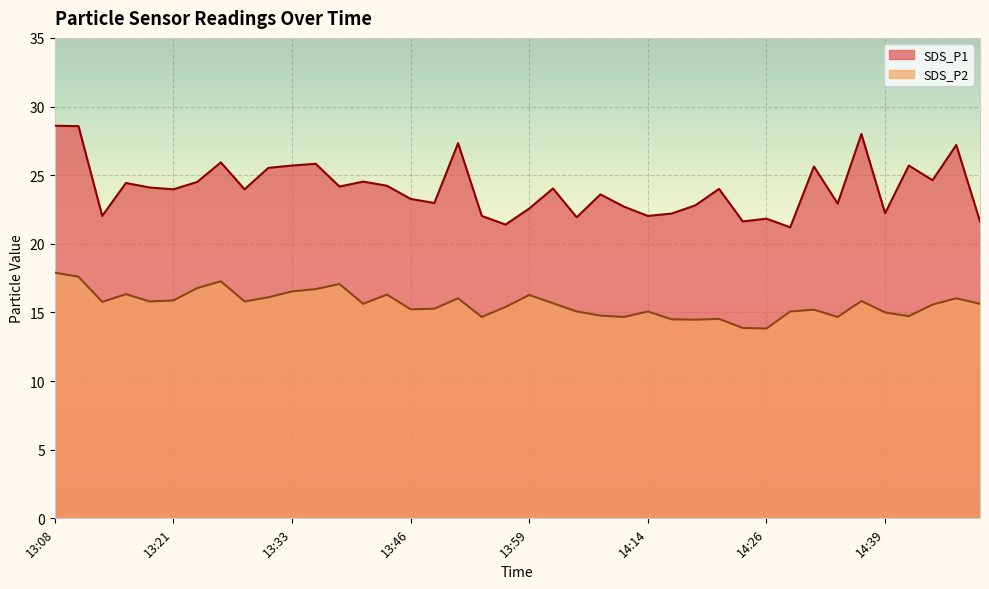

Rank the series by their maximum value, from highest to lowest.

SDS_P1, SDS_P2